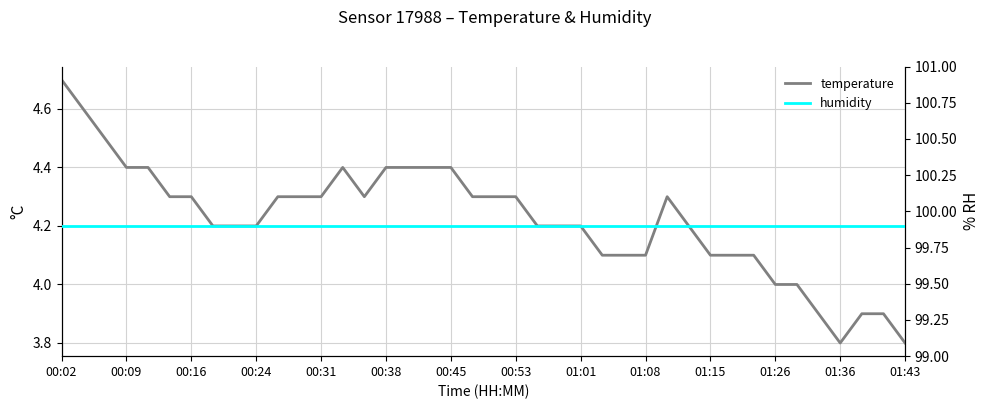

Rank the series at 01:01 from highest to lowest value.

humidity, temperature